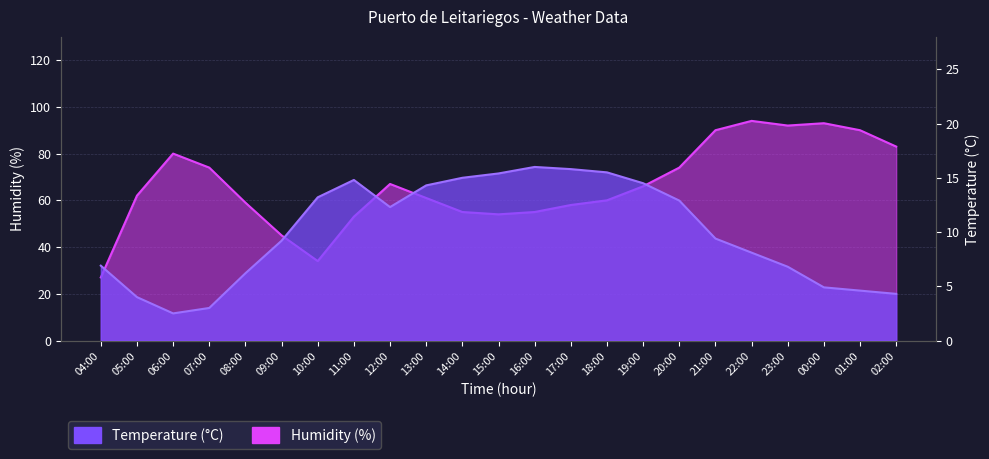

How many interior local valleys does the Humidity (%) series have?

3